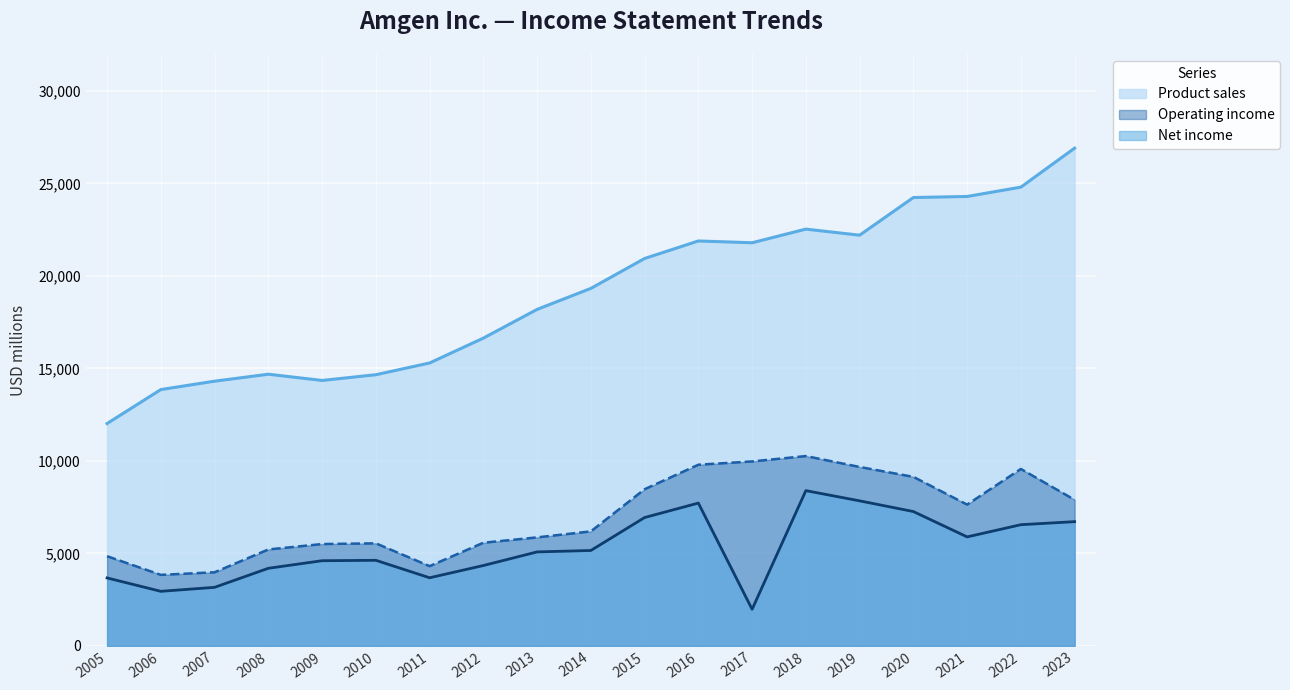

The Operating income series shows 9139 at 2020. True or false?

True